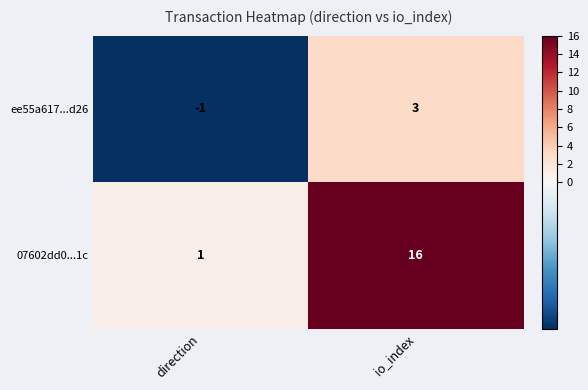

Count the number of data series in this chart.

2